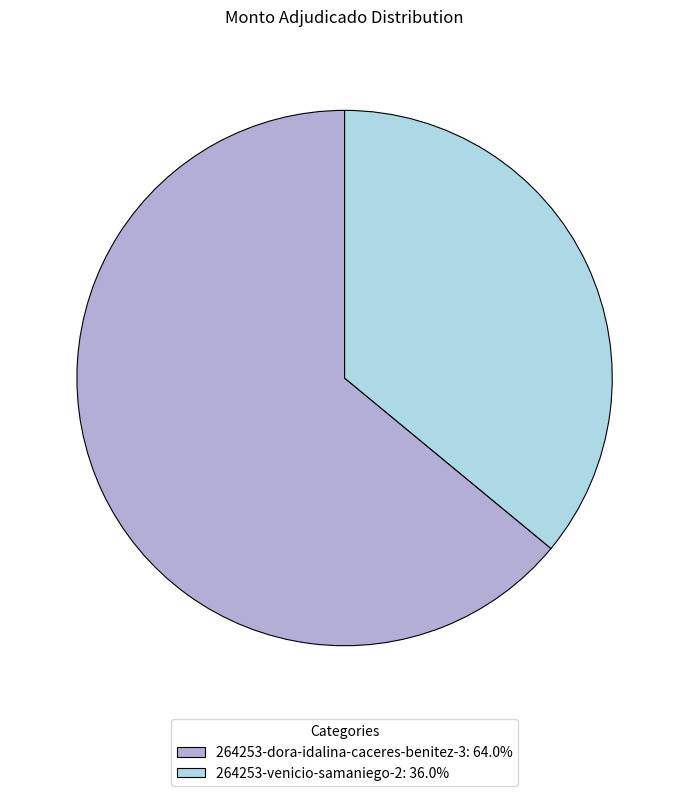

Does any single category account for the majority?

Yes